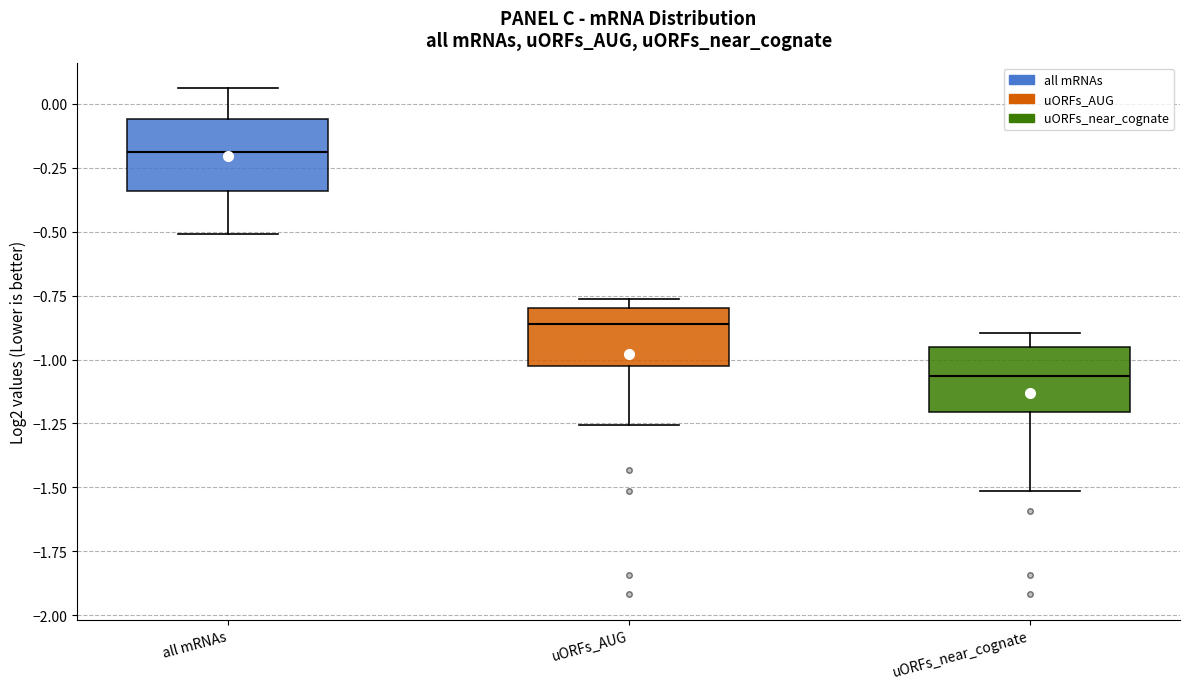

Which box has the highest median line?

all mRNAs